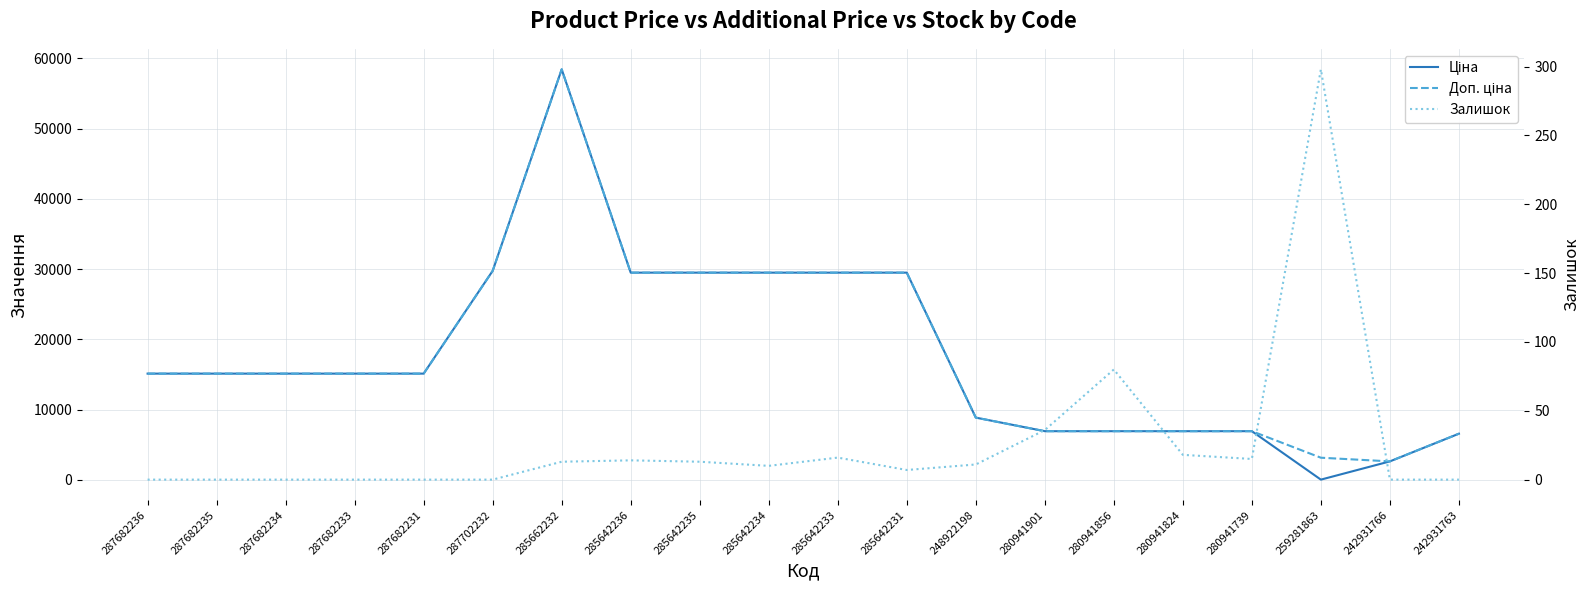

Count the number of categories in the chart.

20